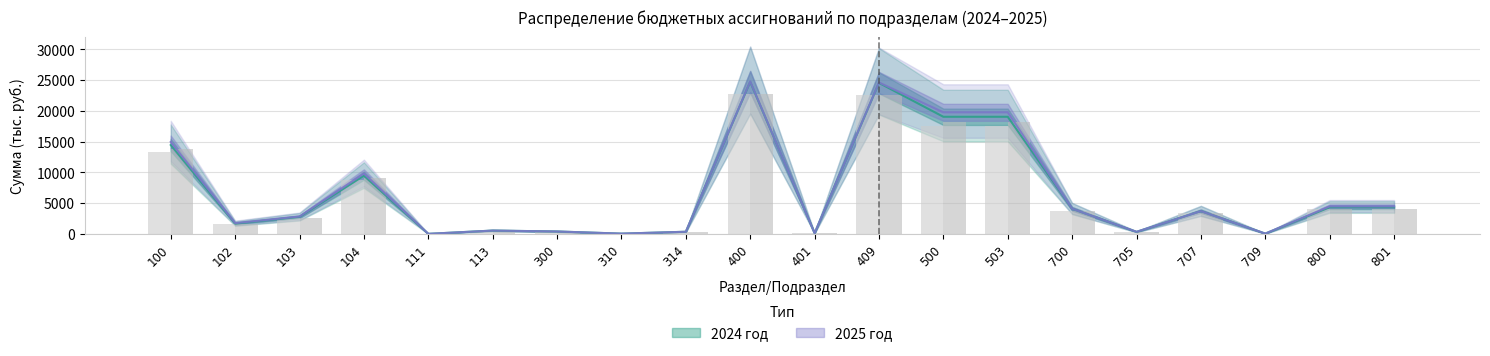

Where is 2025 год nearest to the value 12394?

100